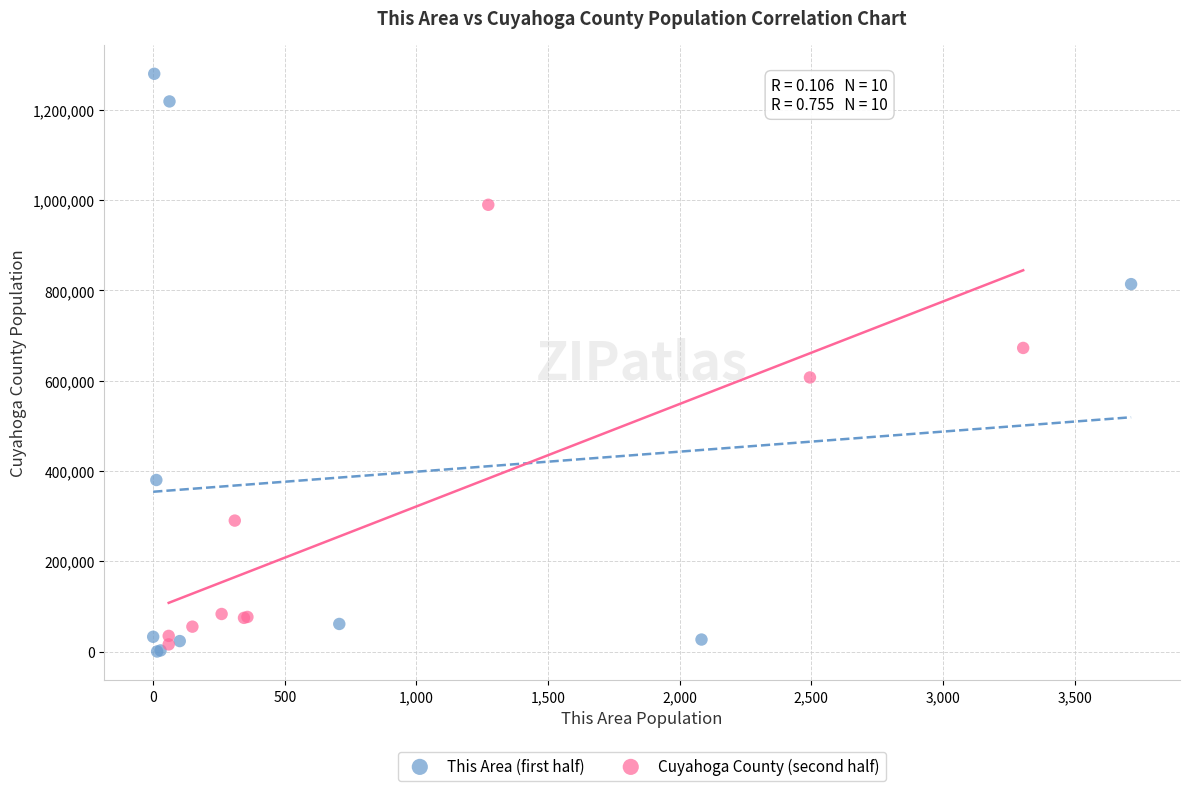

What are all the series names shown in the legend?

This Area (first half), Cuyahoga County (second half)